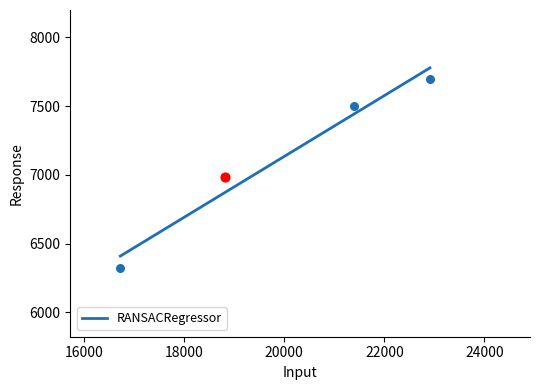

What is the change in value from 16722 to 21400?

+1176